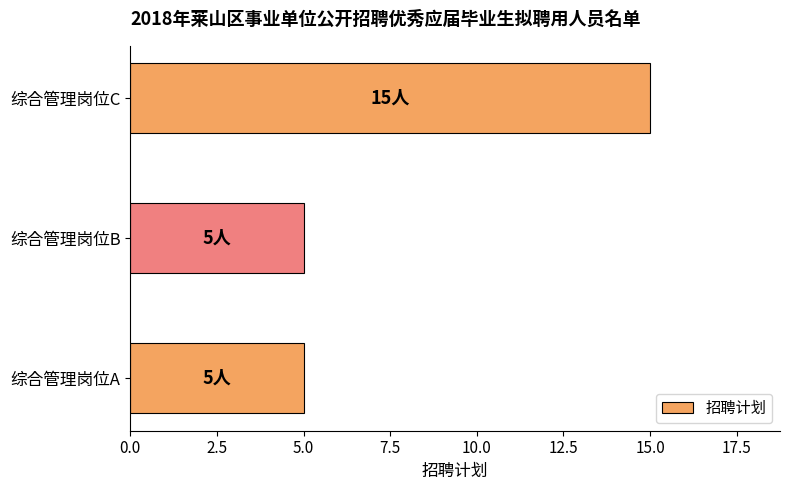

Reading bottom to top, extract all data points from this chart.

5	5	15